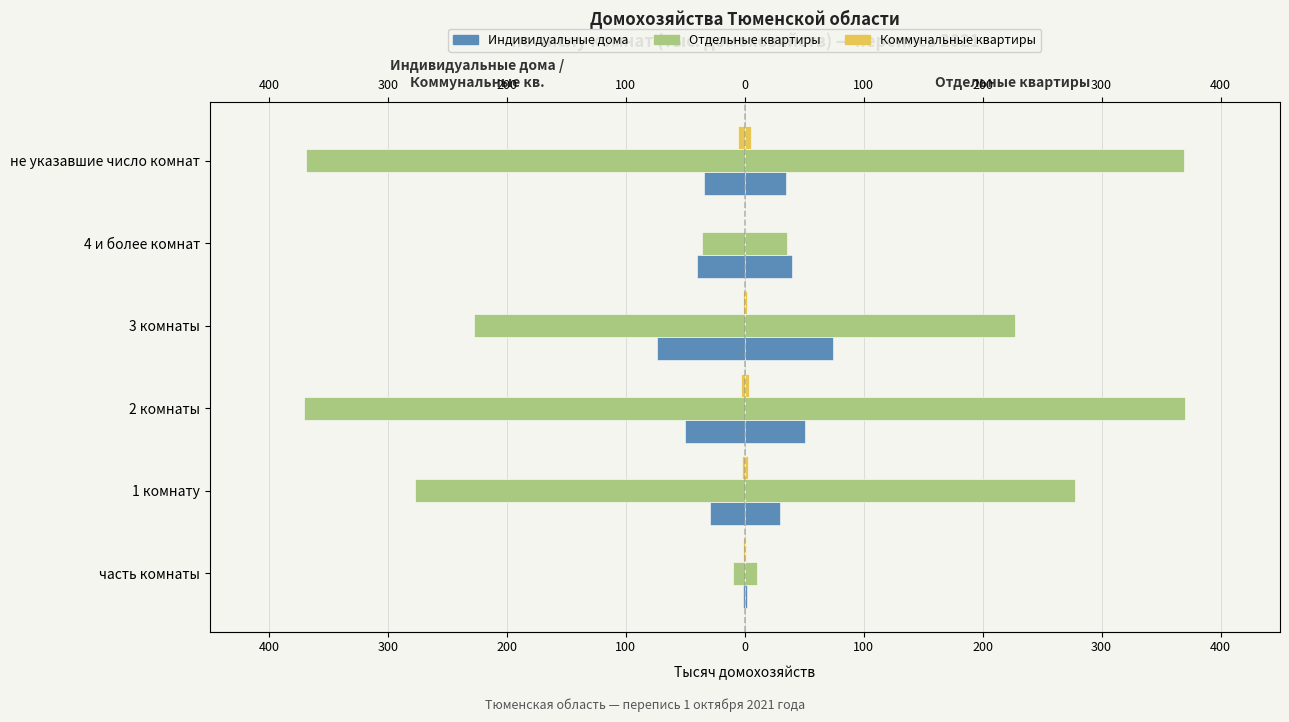

How many distinct data groups are displayed?

3